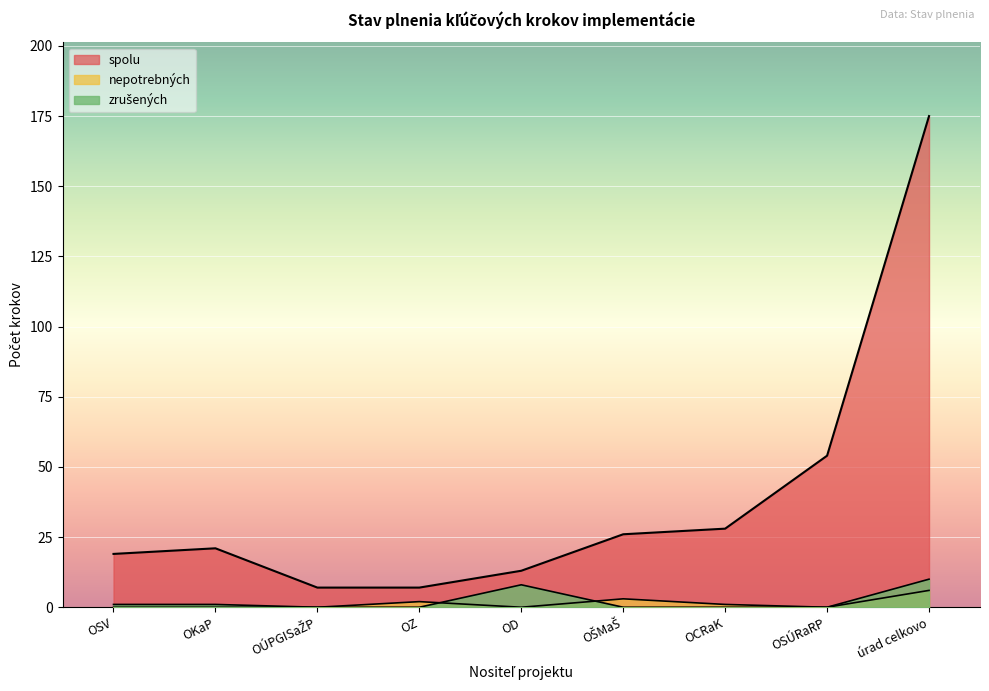

At how many categories does at least one series exceed 12?

7